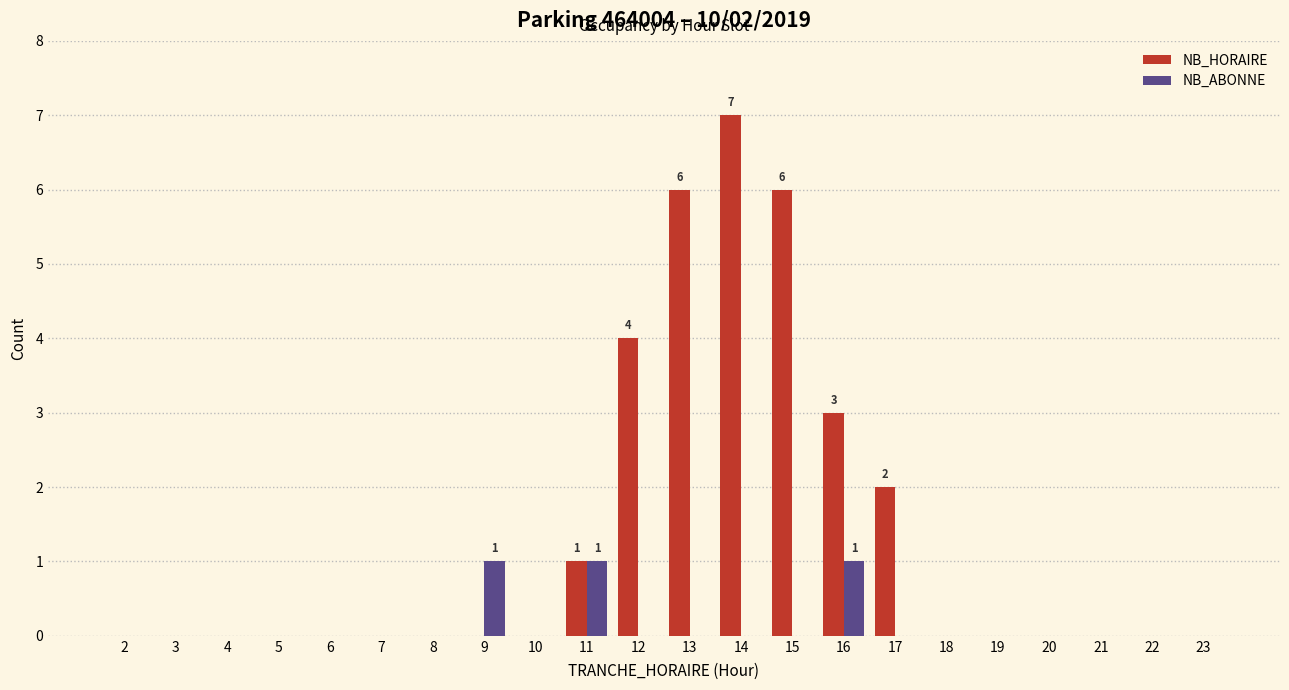

Which series changed the most between 3 and 14?

NB_HORAIRE